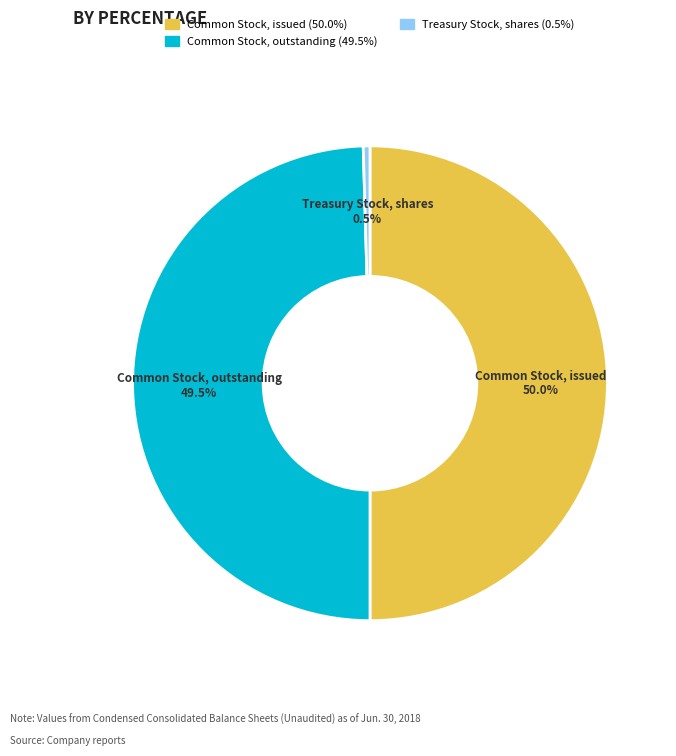

What percentage is NOT represented by Treasury Stock, shares (0.5%)?

99.5%